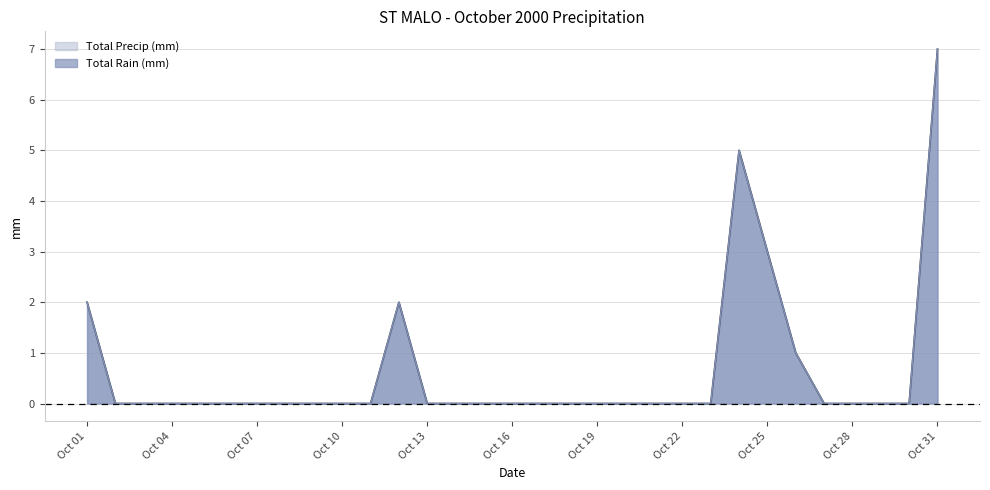

Reading right to left, list all the values displayed in this chart.

Total Rain (mm): 7	0	0	0	0	1	3	5	0	0	0	0	0	0	0	0	0	0	0	2	0	0	0	0	0	0	0	0	0	0	2
Total Precip (mm): 7	0	0	0	0	1	3	5	0	0	0	0	0	0	0	0	0	0	0	2	0	0	0	0	0	0	0	0	0	0	2